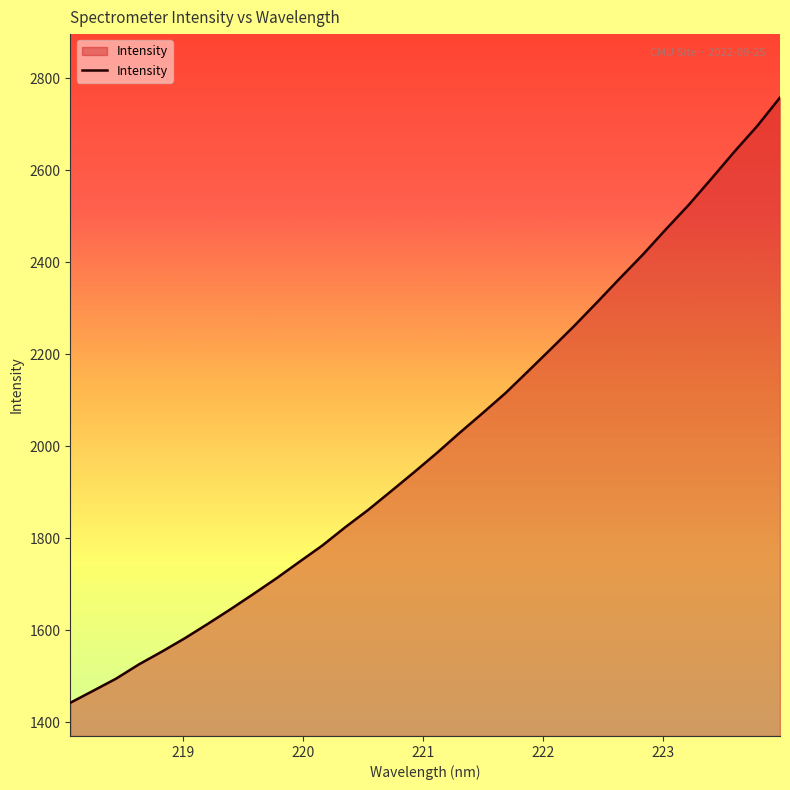

What is the maximum value shown in the chart?

2757.8